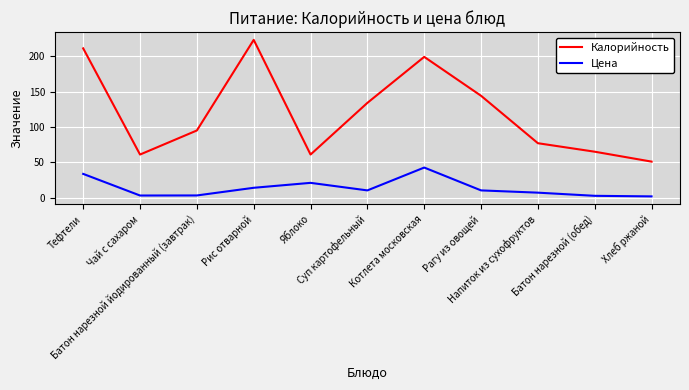

Rank the series by their maximum value, from highest to lowest.

Калорийность, Цена